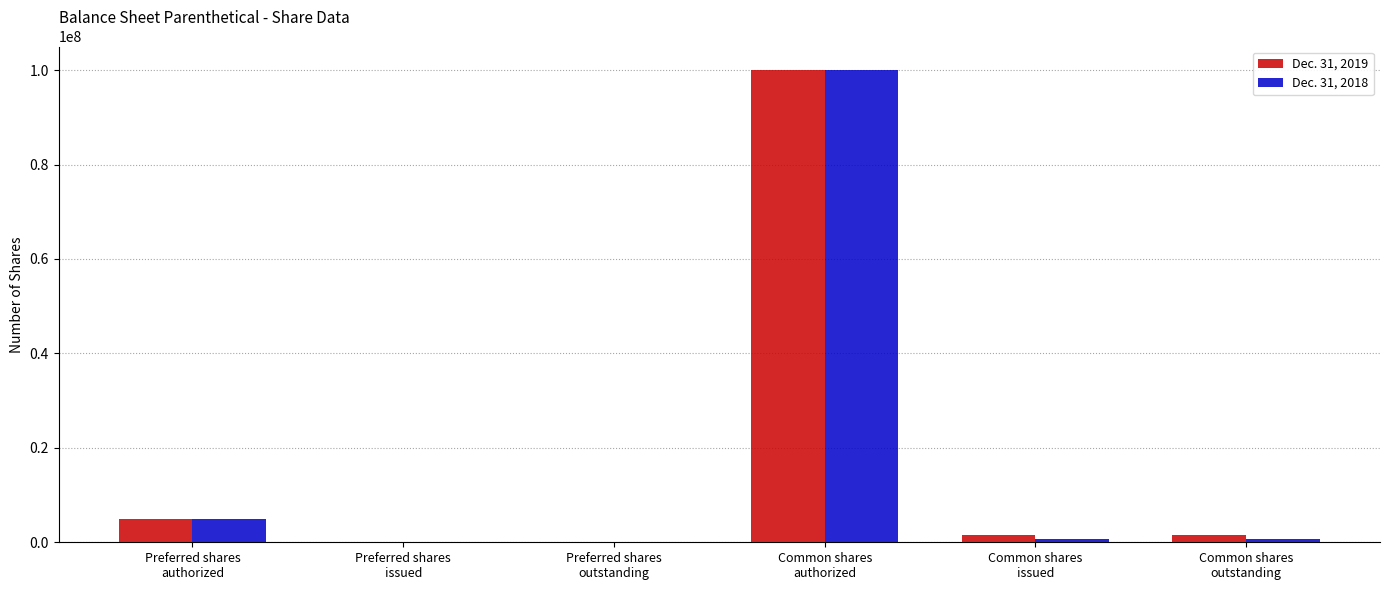

What is the average value of the Dec. 31, 2019 series?

18031357